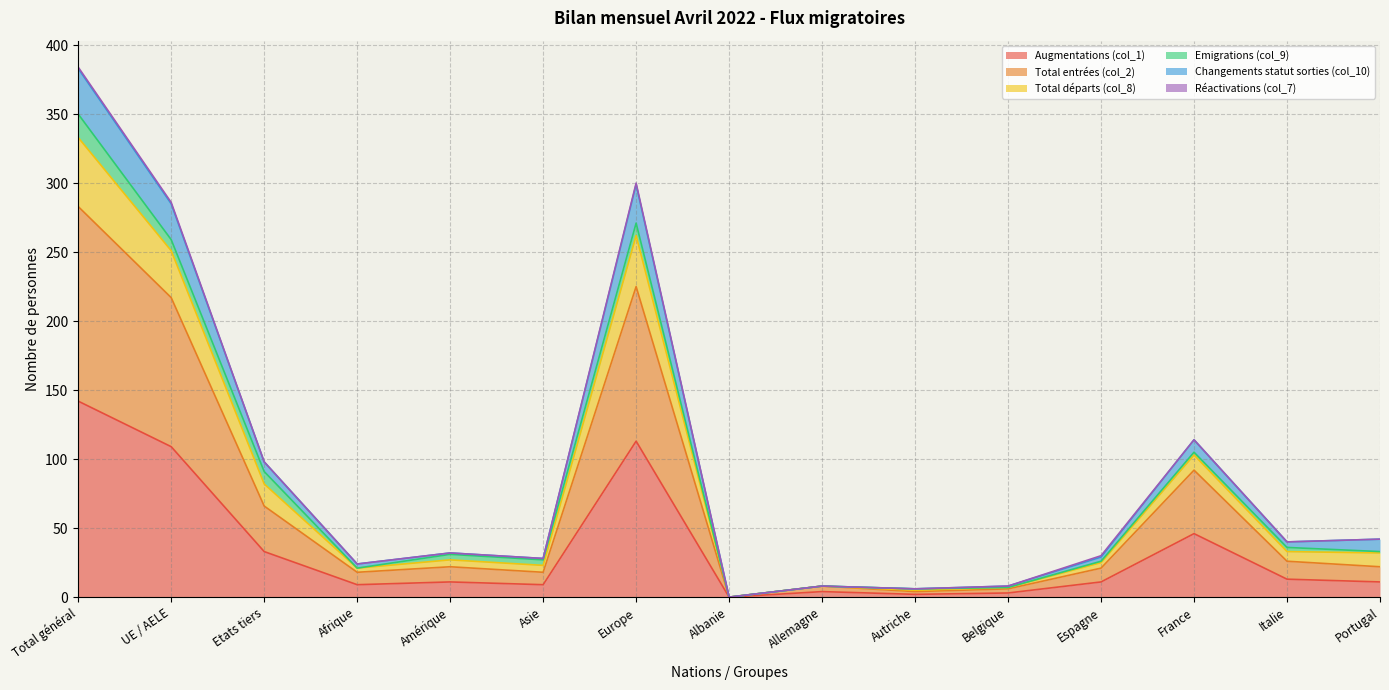

Which category has the highest value in the Augmentations (col_1) series?

Total général